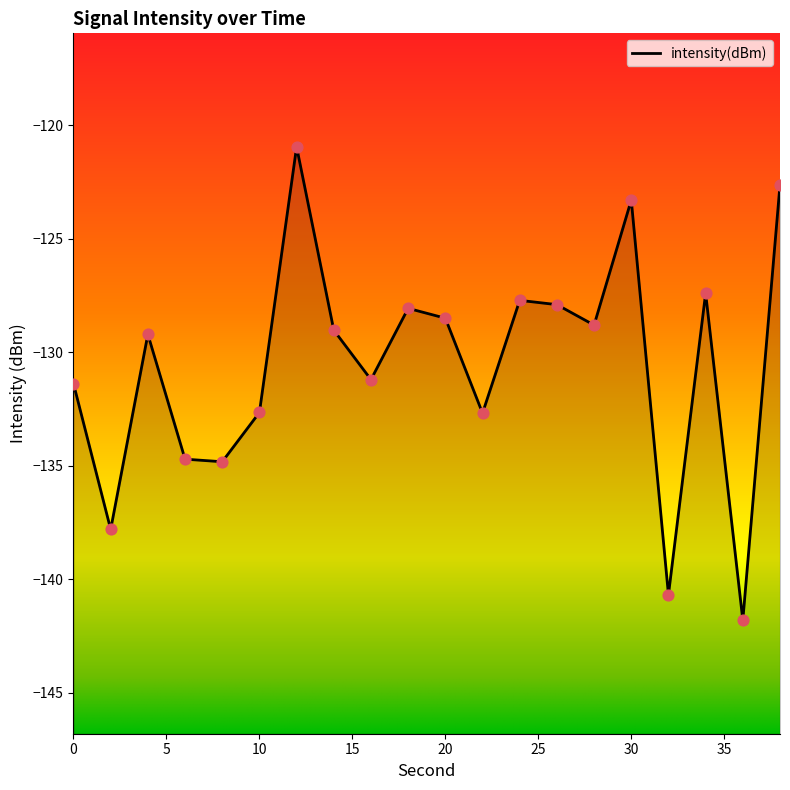

Between 22 and 30, which is larger?

30